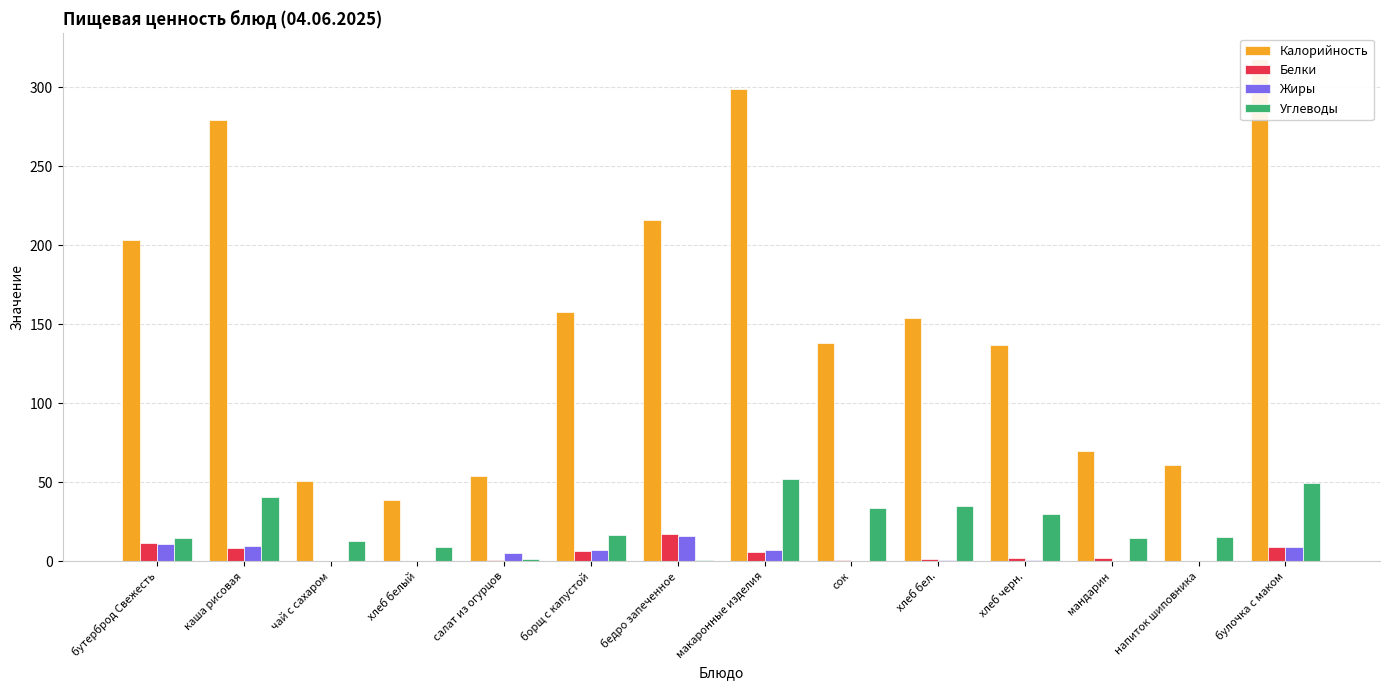

What is the label of the 4th bar from the right?

хлеб черн.